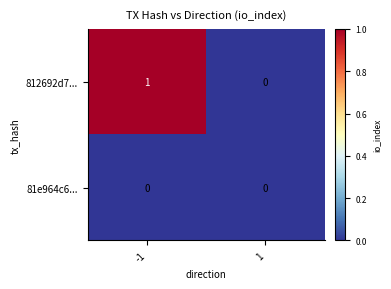

Rank the series by their average value, from highest to lowest.

812692d7..., 81e964c6...